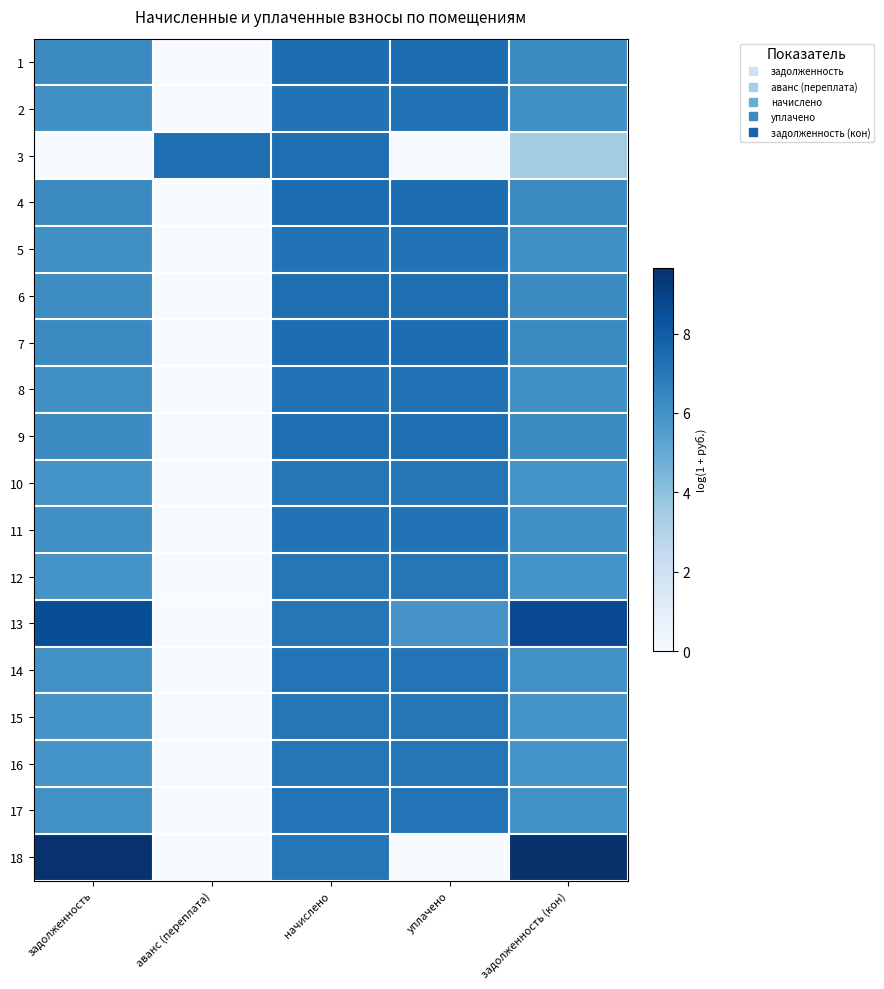

List the series in order of their peak value, lowest first.

15, 10, 16, 12, 14, 17, 11, 8, 2, 5, 6, 9, 3, 7, 1, 4, 13, 18